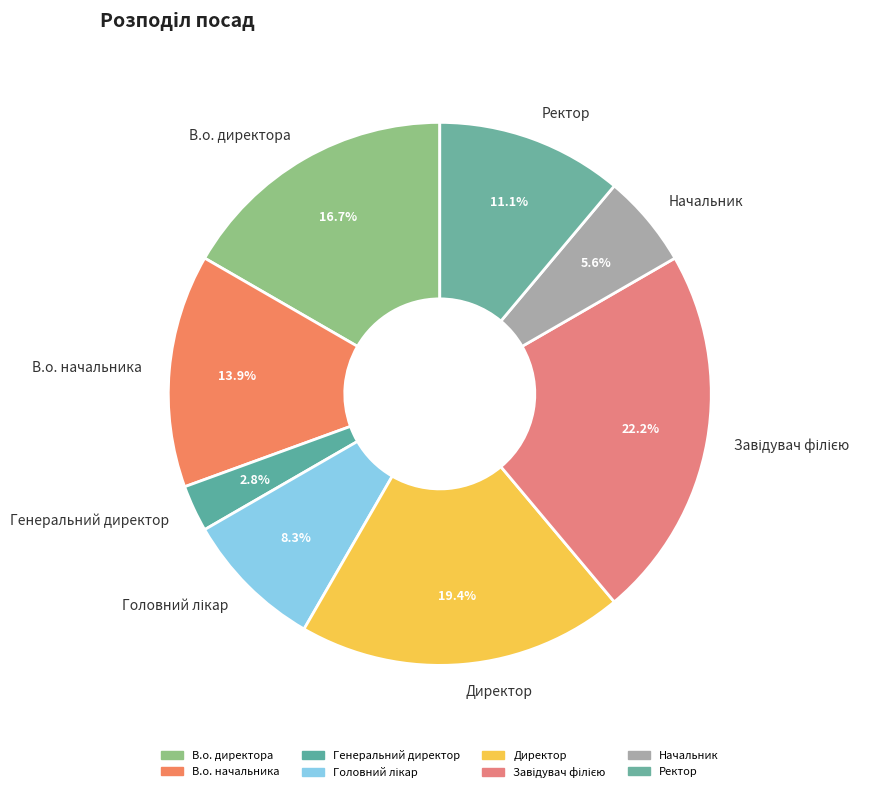

Is there any slice that represents more than half of the pie?

No